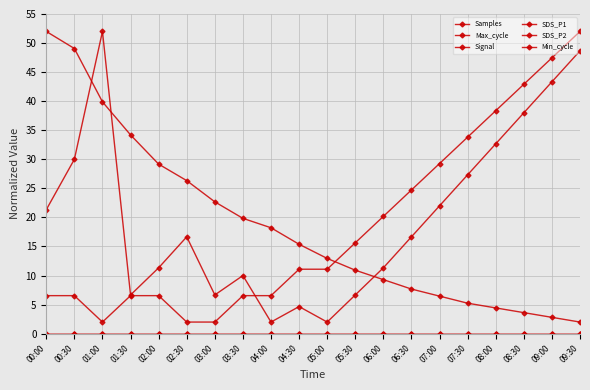

At which label does Max_cycle first exceed 16?

00:00